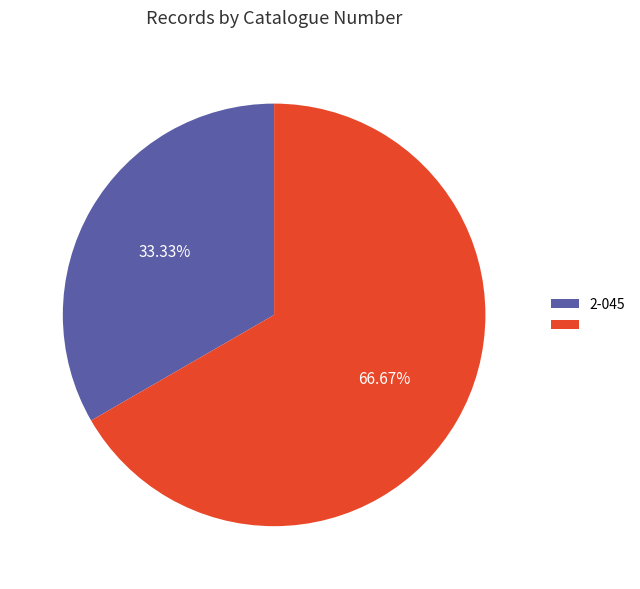

Is there any slice that represents more than half of the pie?

Yes